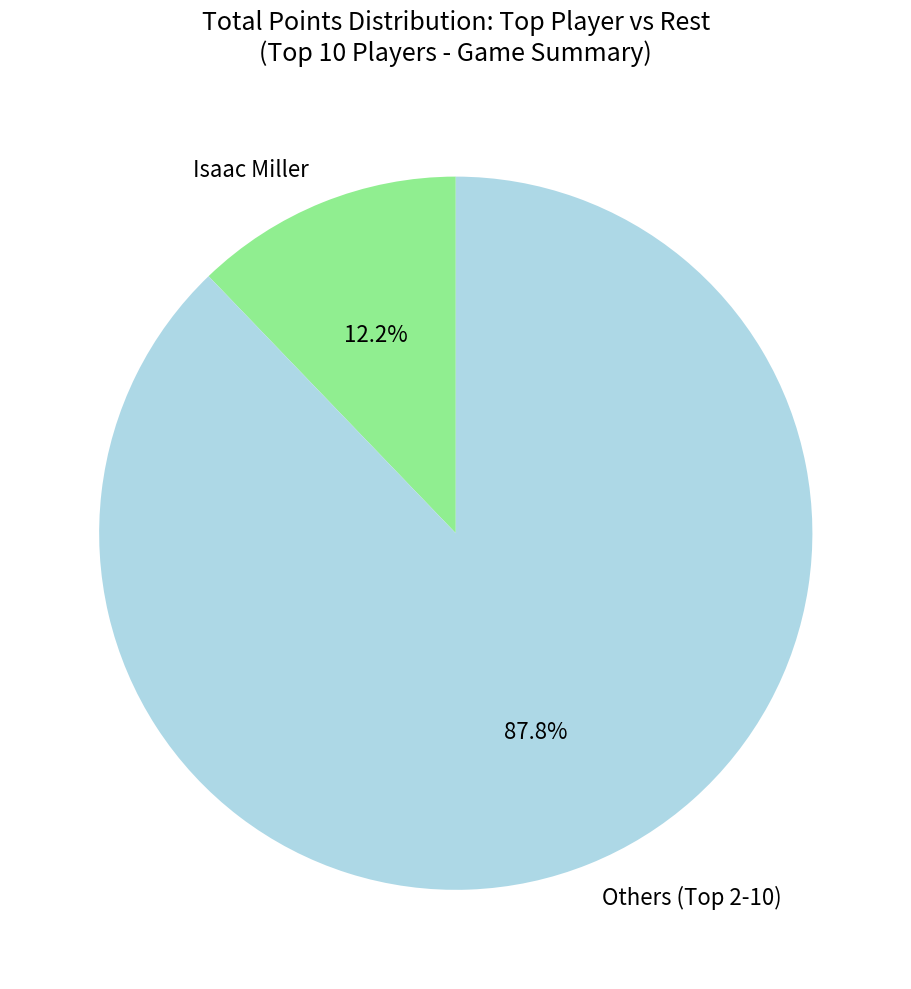

Does any single category account for the majority?

Yes